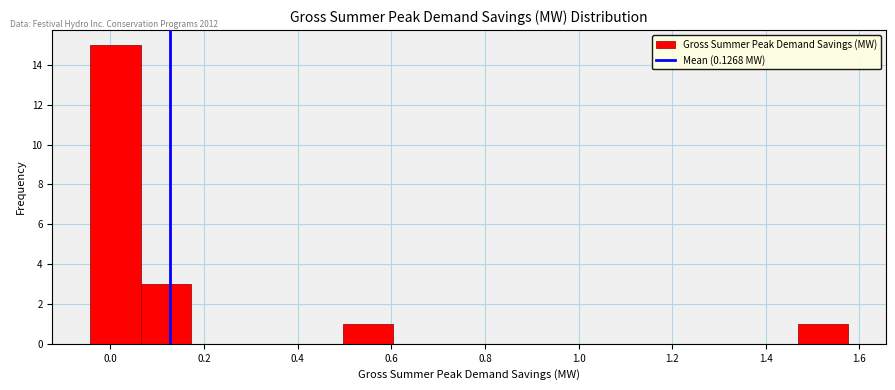

Over which range of the x-axis is the bar tallest?

-0.04 to 0.06